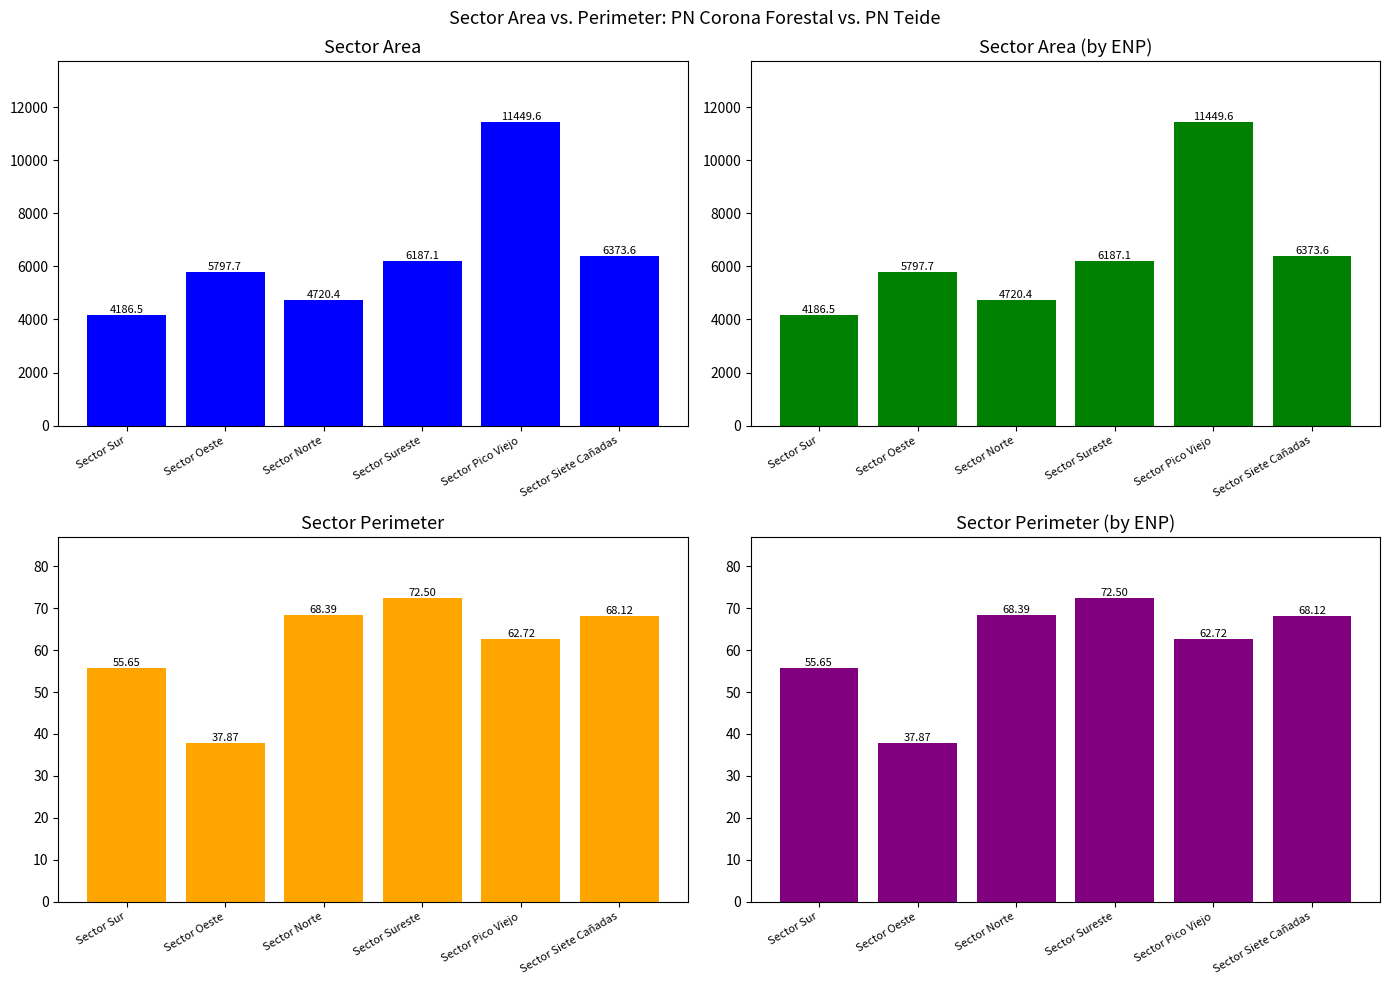

Which series changed the most between Sector Pico Viejo and Sector Siete Cañadas?

sector_area